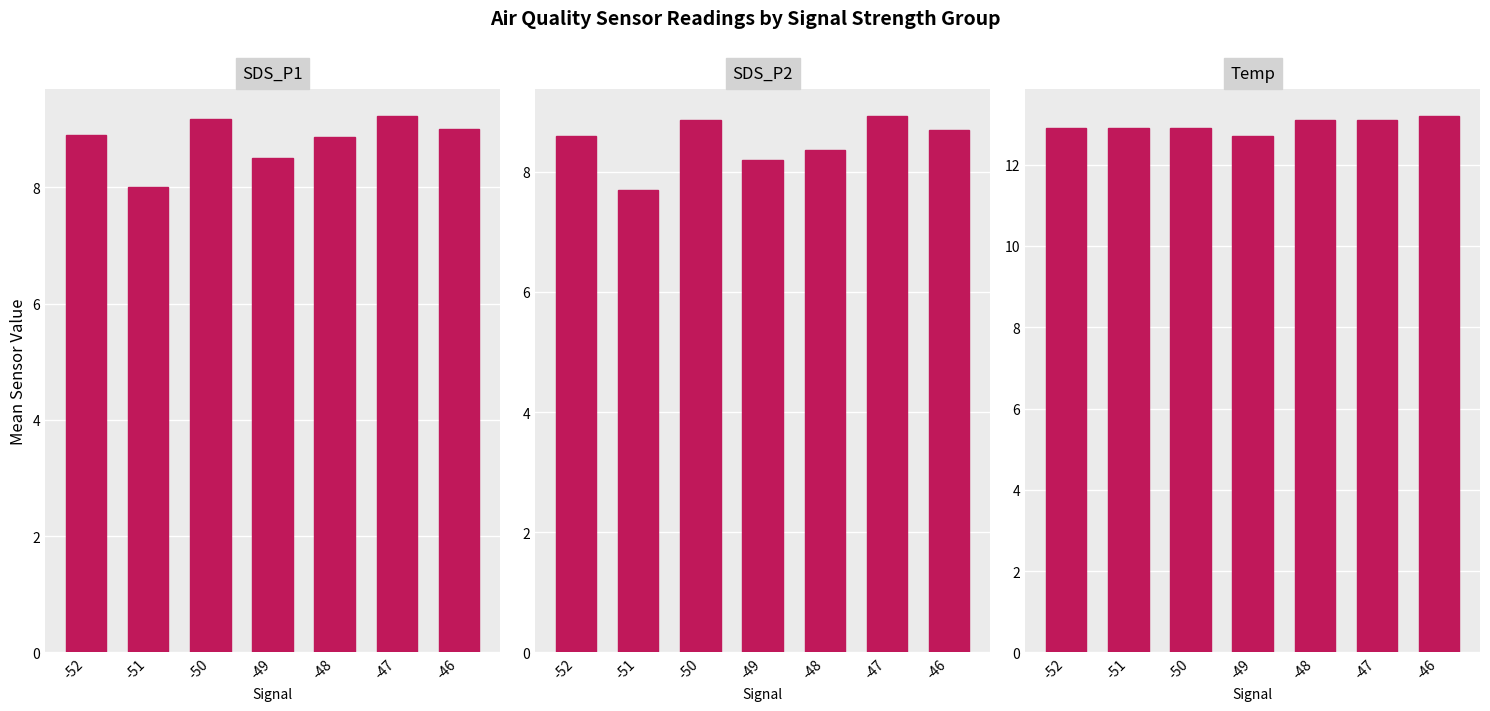

At which category is the sum across all series the highest?

-47